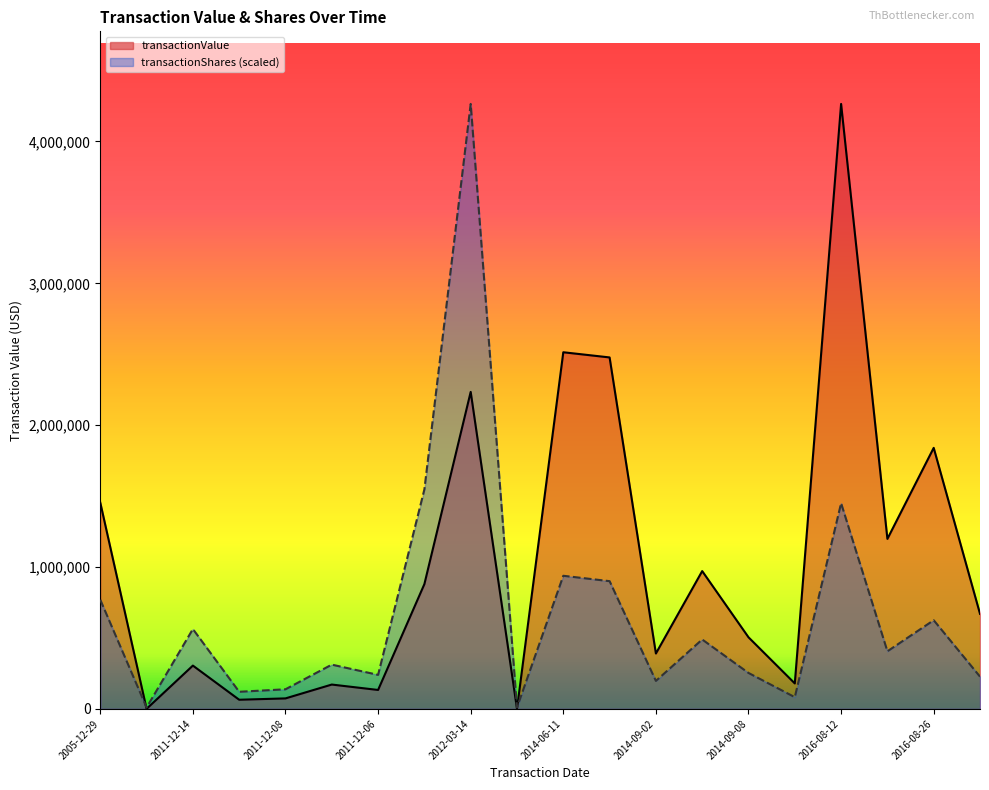

How many lines are shown in the chart?

2